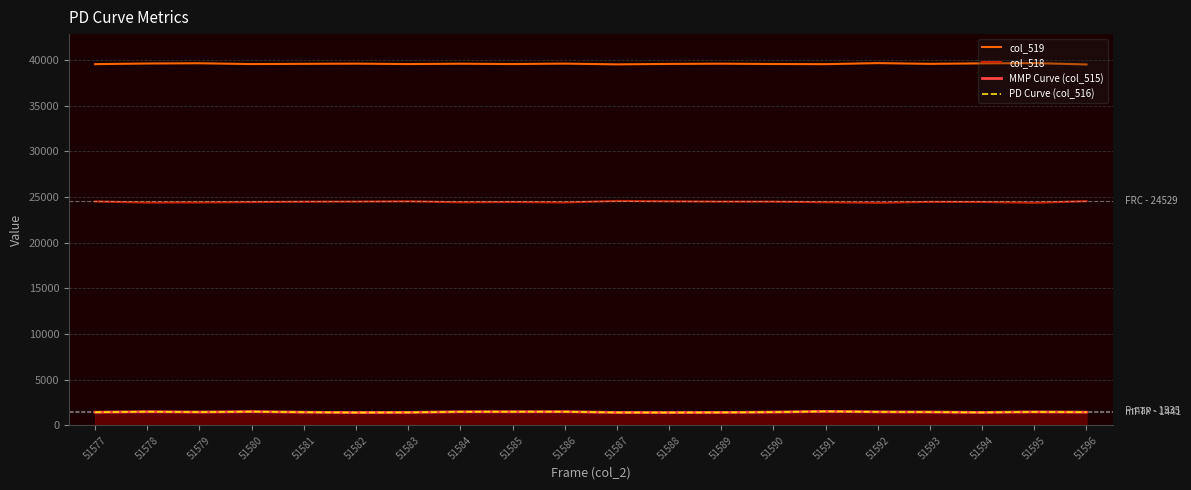

What are all the series names shown in the legend?

col_519, col_518, MMP Curve (col_515), PD Curve (col_516)